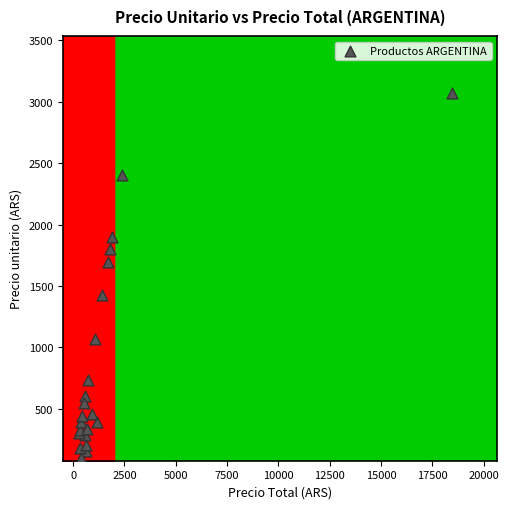

What Y value in the scatter plot is closest to 1585?

1697.0